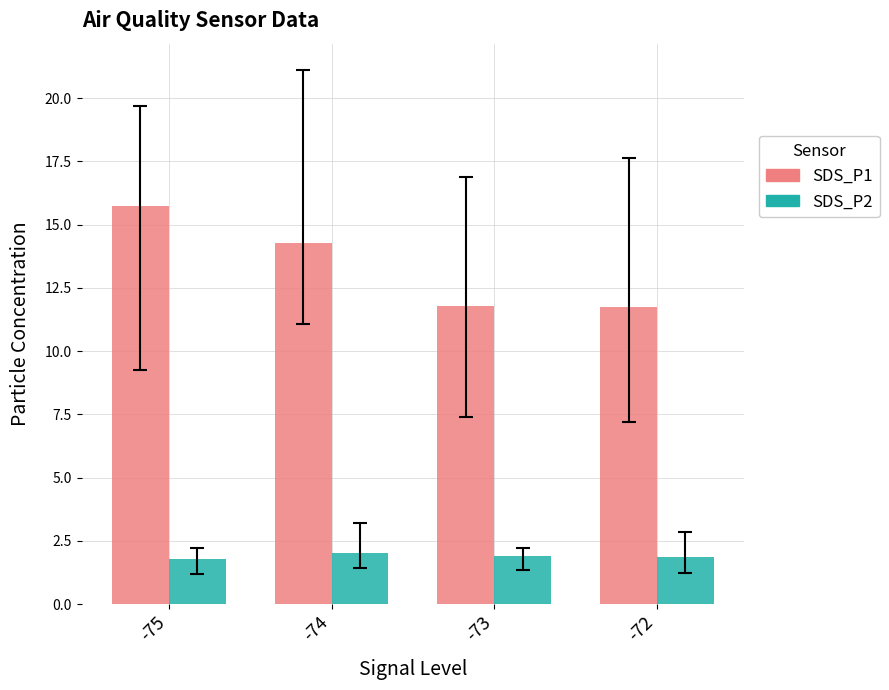

Which series contains the highest Y value?

SDS_P1